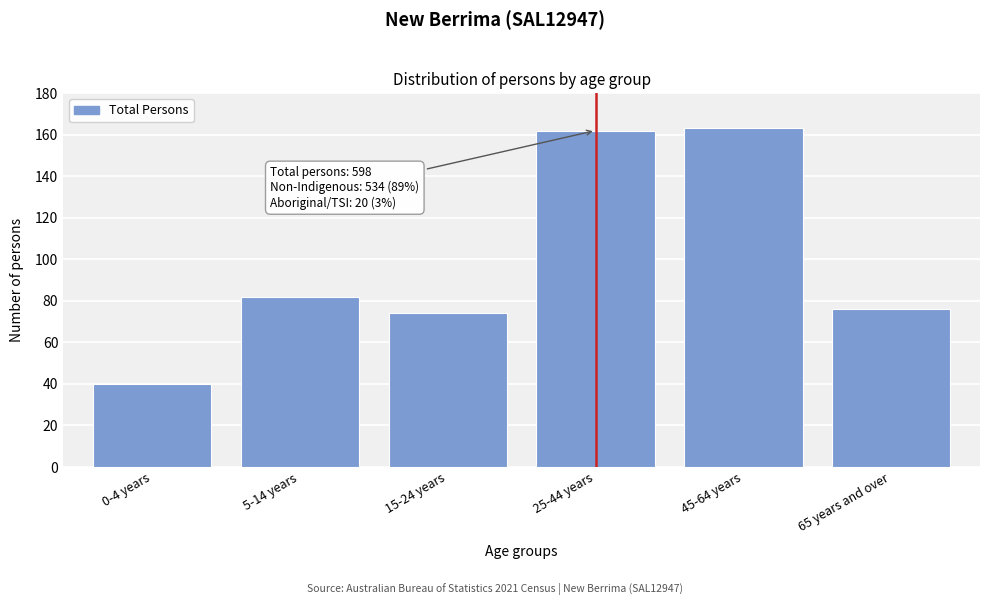

Reading left to right, extract all data points from this chart.

40	82	74	162	163	76